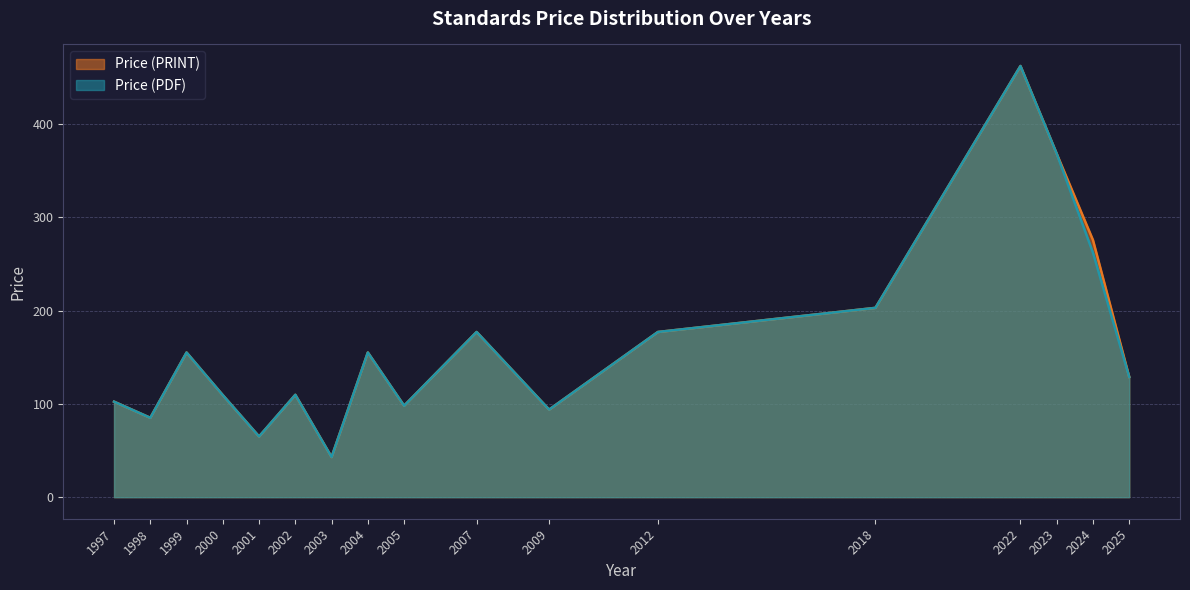

What is the average value of the Price (PRINT) series?

165.1